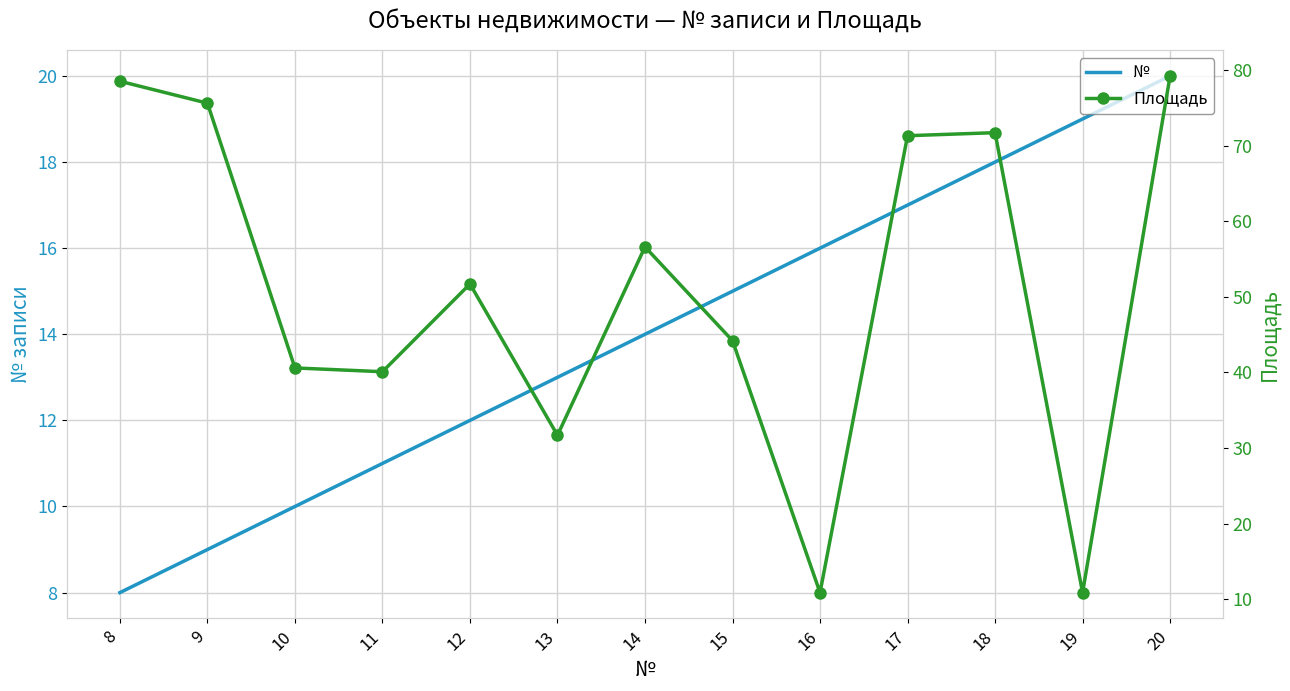

What is the maximum value for Площадь?

79.2